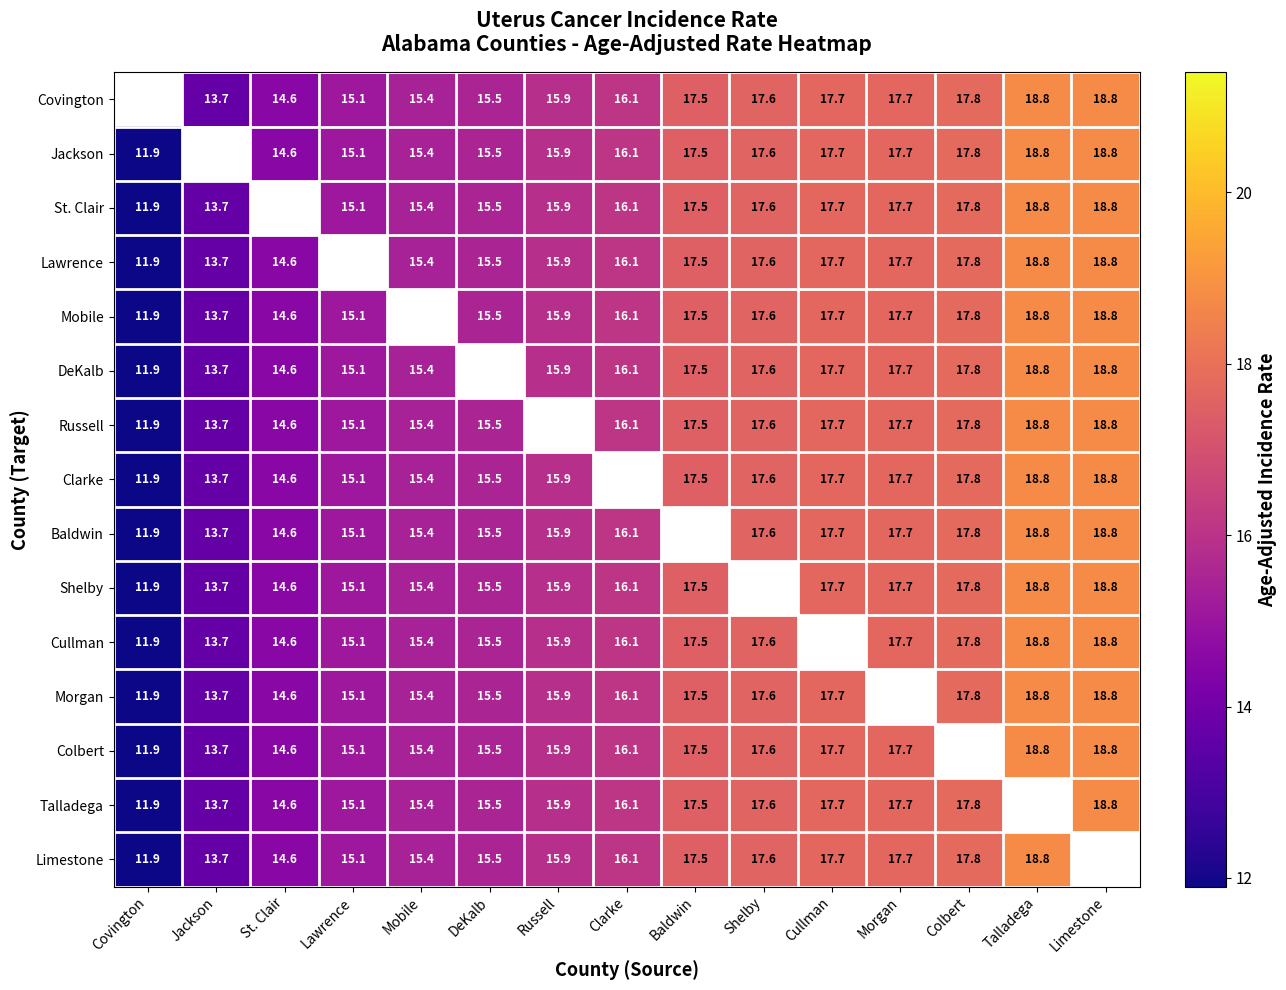

What is the sum of the Jackson values at Shelby and Talladega?

36.4